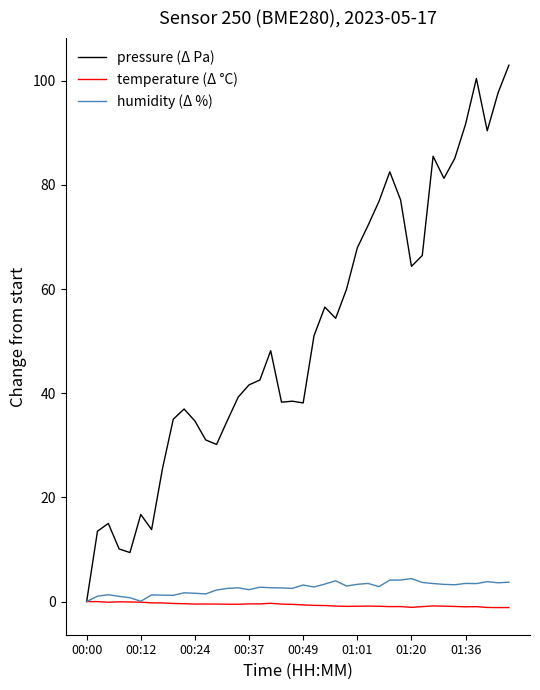

Which series has the largest total across all categories?

pressure (Δ Pa)